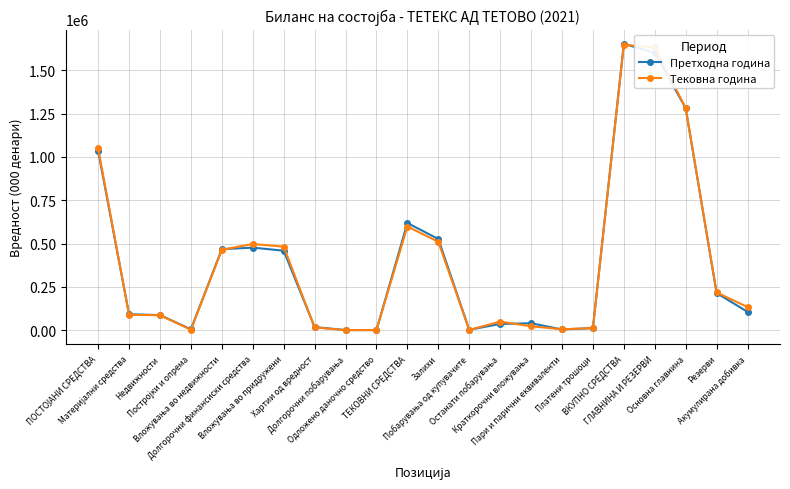

True or false: Тековна година has more than 2 interior local peaks.

True